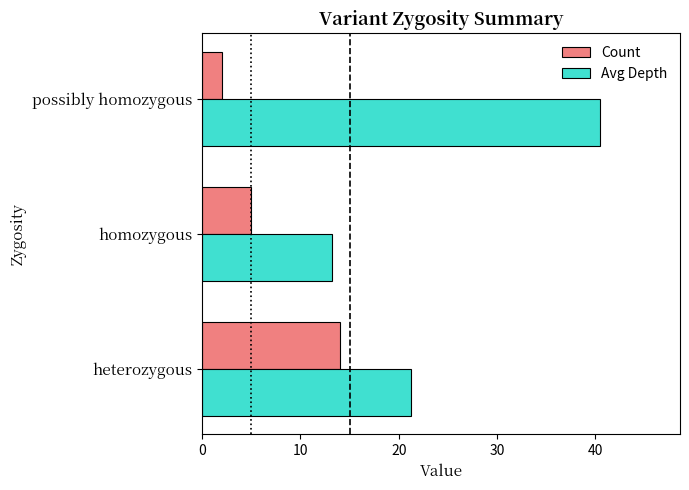

Which series has the largest total across all categories?

Avg Depth